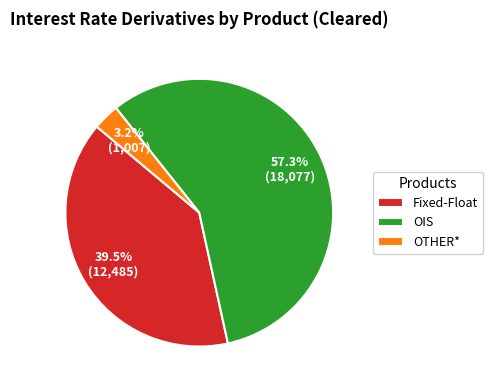

Which slice is the largest?

OIS